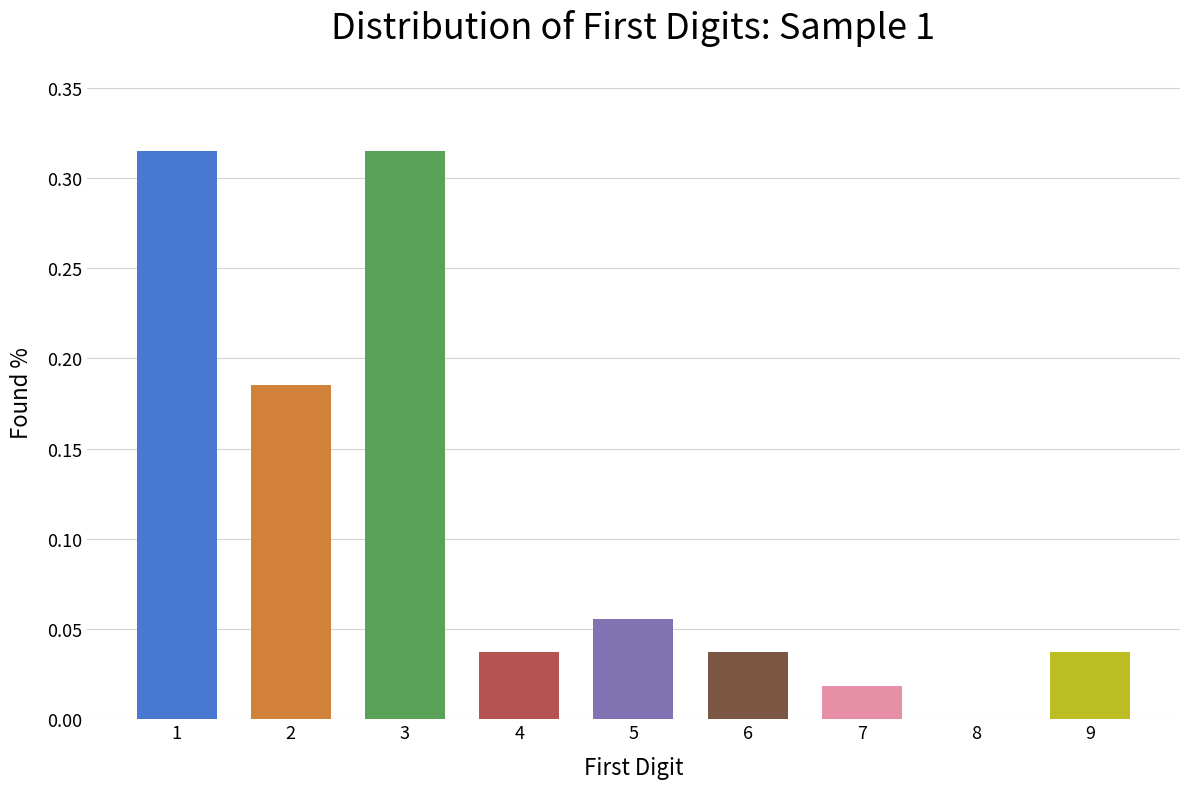

Between 3 and 2, which is larger?

3